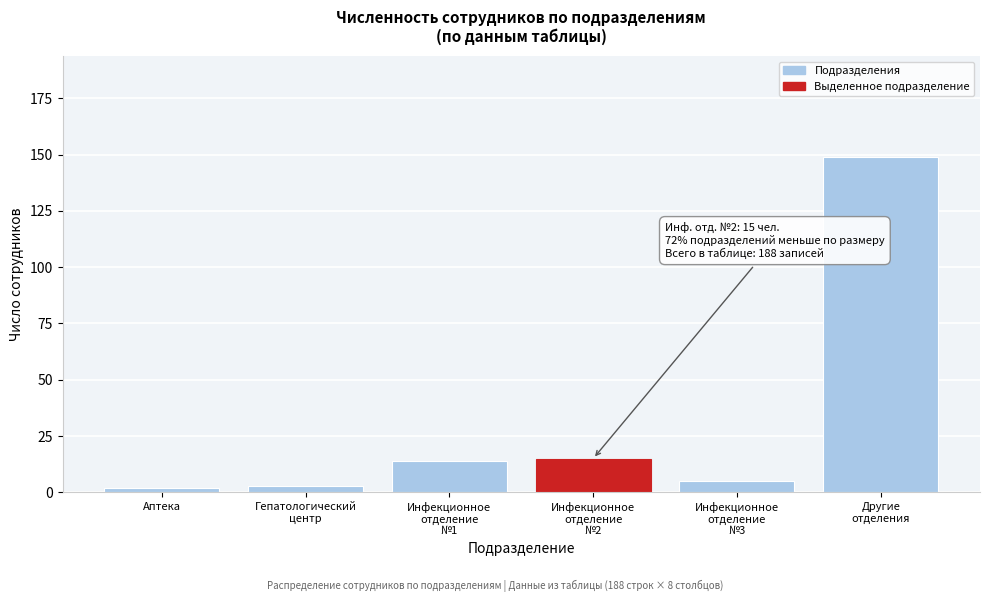

Reading left to right, list all the values displayed in this chart.

2	3	14	15	5	149